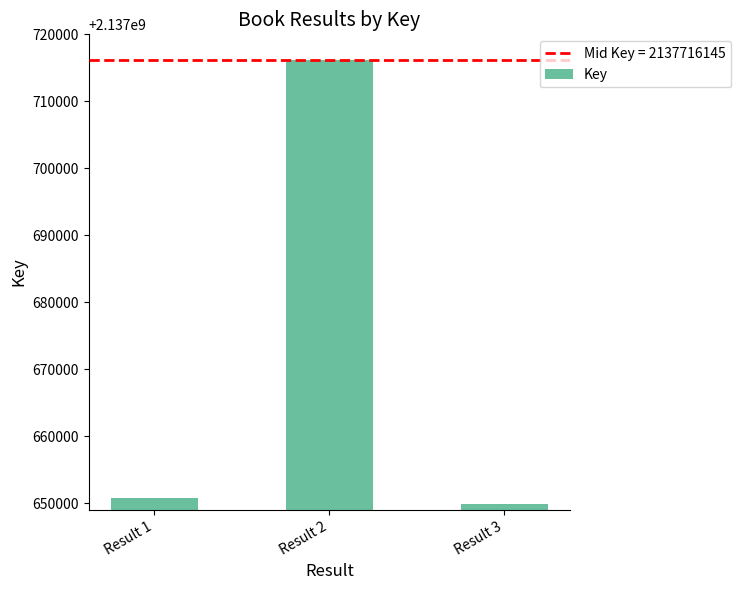

Read the value at Result 1.

2137650821